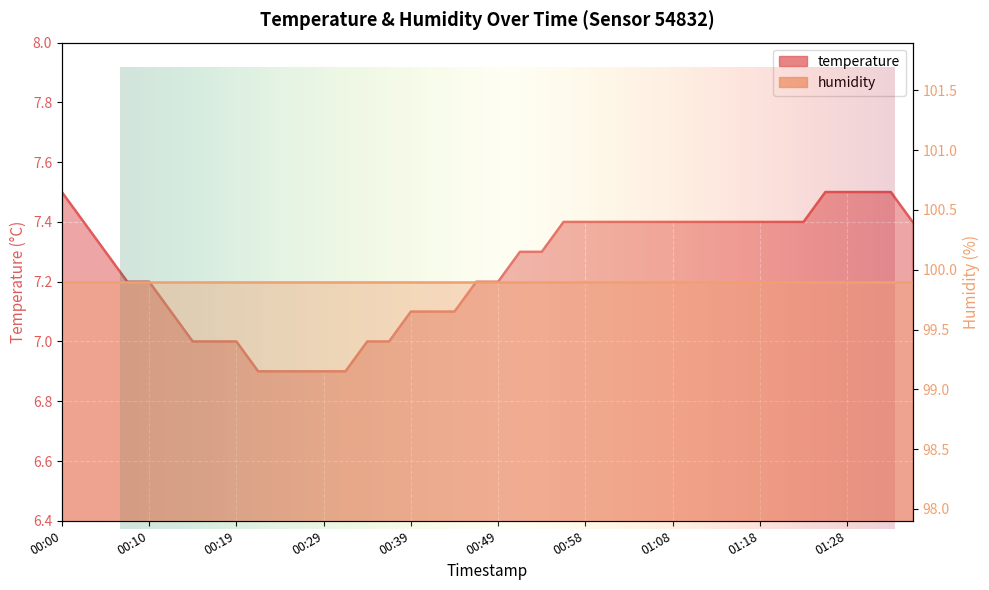

What is the difference between the maximum and second lowest values?

0.6